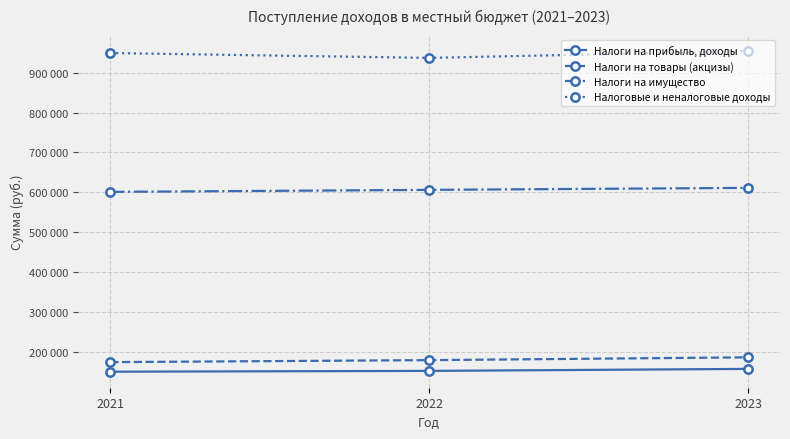

Reading right to left, extract all data points from this chart.

Налоги на прибыль, доходы: 2023=157000	2022=152000	2021=150000
Налоги на товары (акцизы): 2023=186000	2022=179000	2021=174000
Налоги на имущество: 2023=611000	2022=606000	2021=601000
Налоговые и неналоговые доходы: 2023=954000	2022=937000	2021=949180